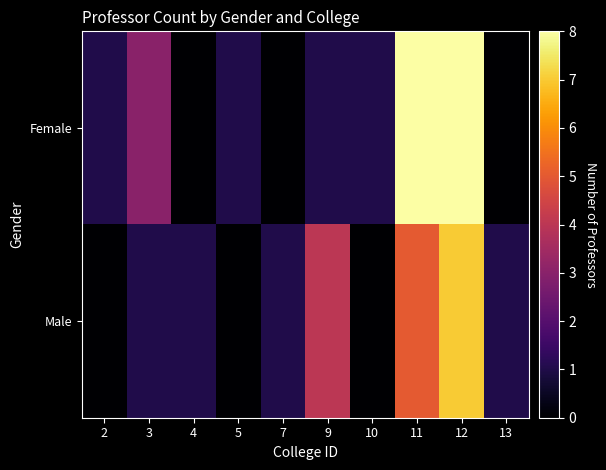

Rank the series at 13 from lowest to highest value.

Female, Male